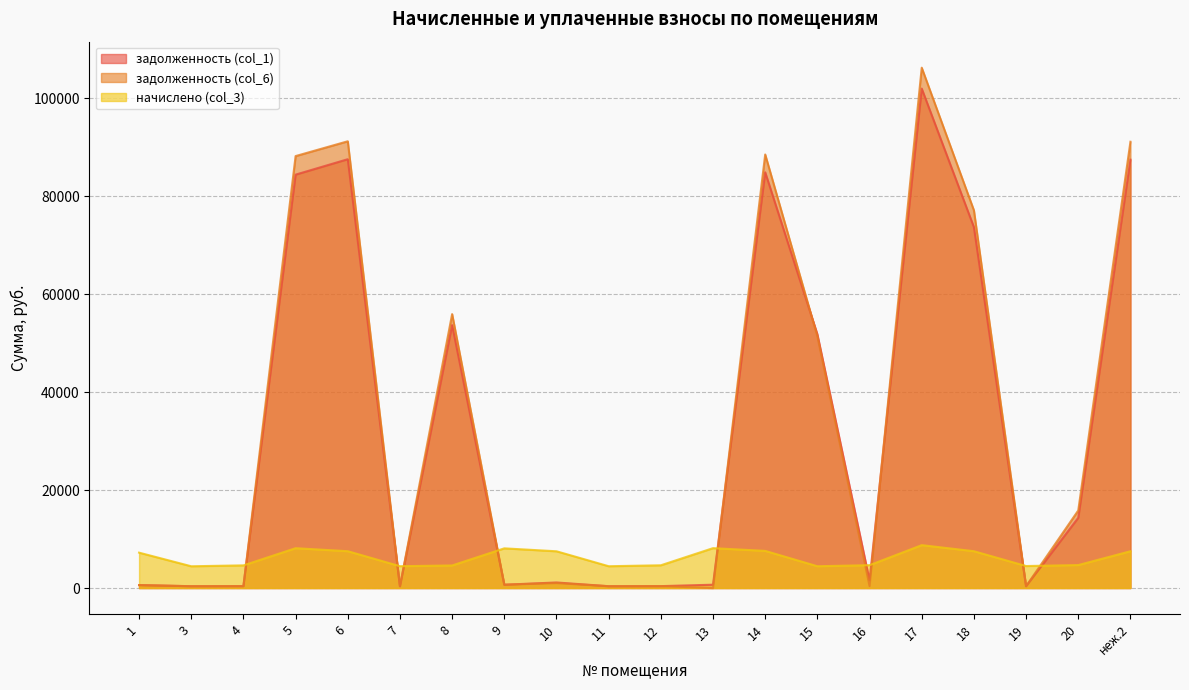

At which category does the chart reach its peak across all series?

17